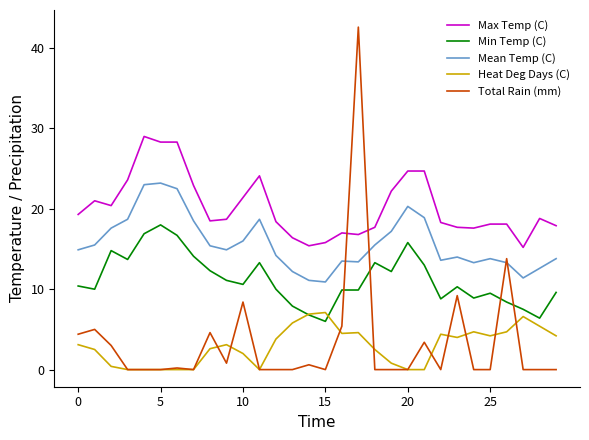

What is the average value of the Max Temp (C) series?

20.2